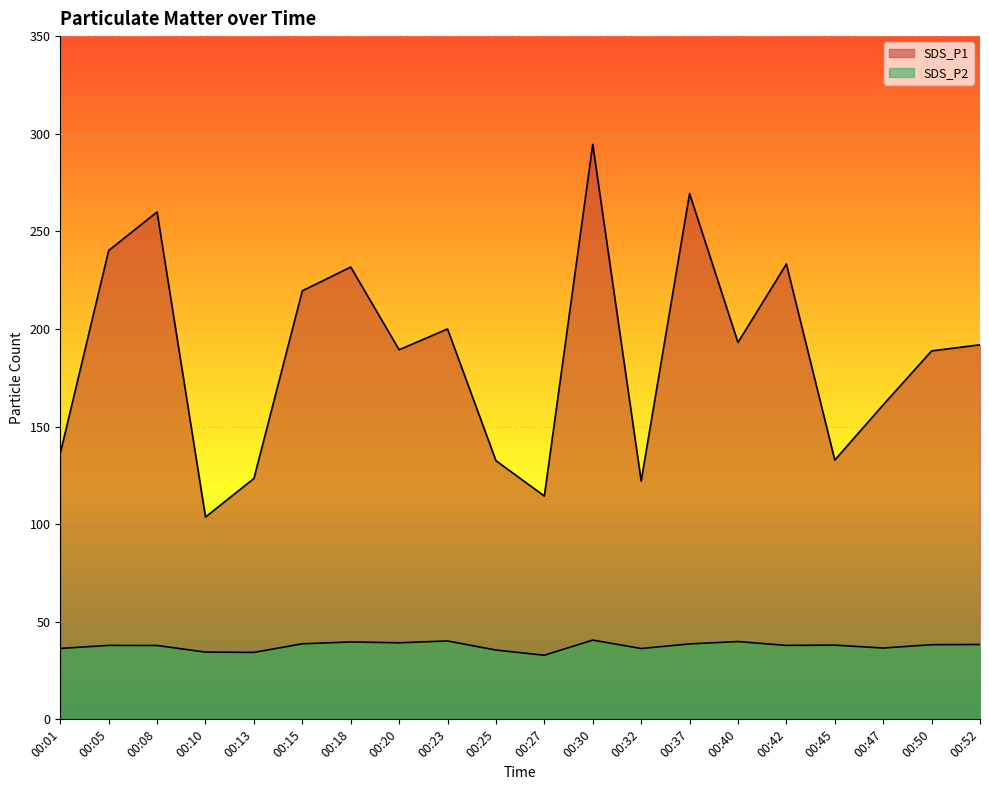

What is the maximum value shown in the chart?

294.6